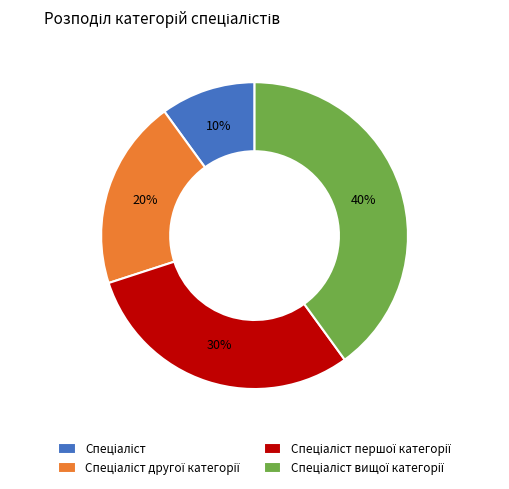

Count the number of slices in the pie.

4